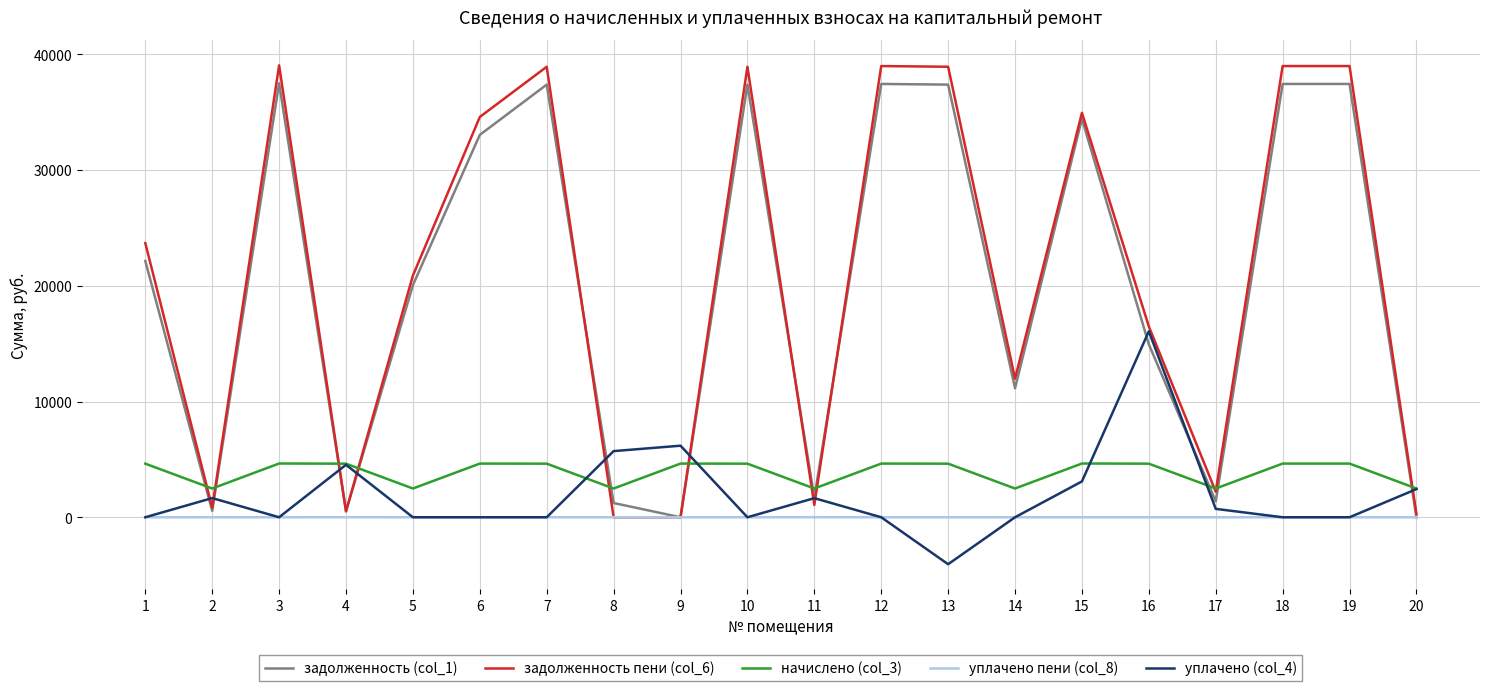

List the series in order of their peak value, highest first.

задолженность пени (col_6), задолженность (col_1), уплачено (col_4), начислено (col_3), уплачено пени (col_8)